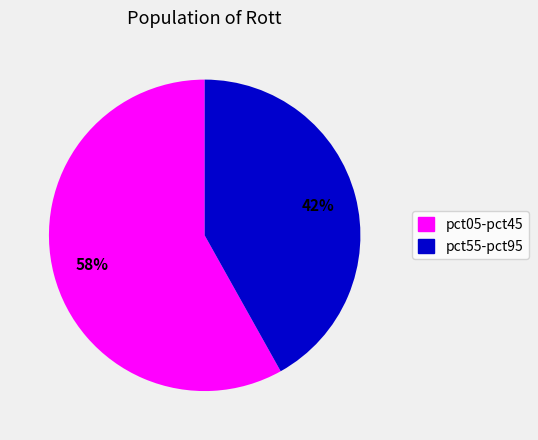

To the nearest percent, what is the difference between the largest and smallest slice percentages?

16%